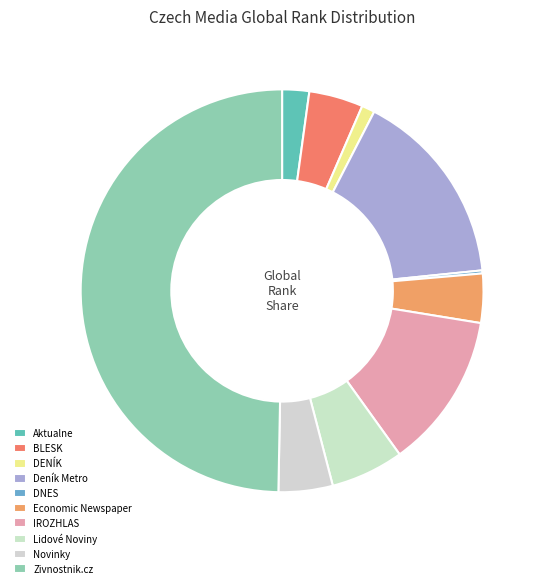

Combined, what portion of the pie is BLESK and Deník Metro?

20.2%